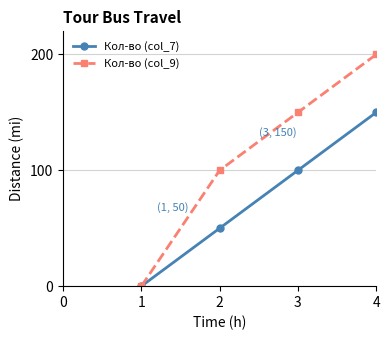

Where is Кол-во (col_9) nearest to the value 100?

2